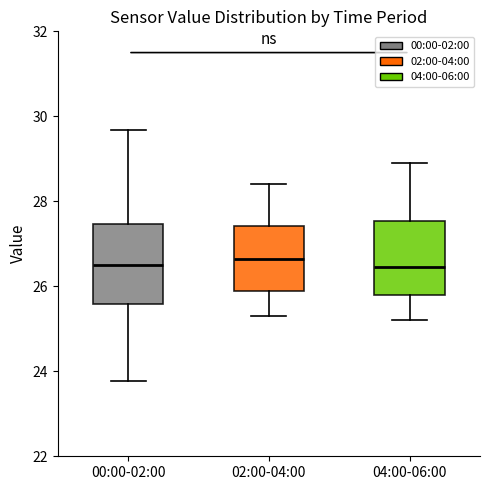

Reading left to right, transcribe this box plot: for each box, give where its median line is, the range the box spans, and where its two whiskers end, as read against the y-axis. The values are not printed on the chart, so give them approximately, as read against the axis.

00:00-02:00: median 26.6, box 25.6 to 27.4, whiskers 23.8 to 29.6
02:00-04:00: median 26.6, box 26.0 to 27.4, whiskers 25.4 to 28.4
04:00-06:00: median 26.4, box 25.8 to 27.6, whiskers 25.2 to 29.0